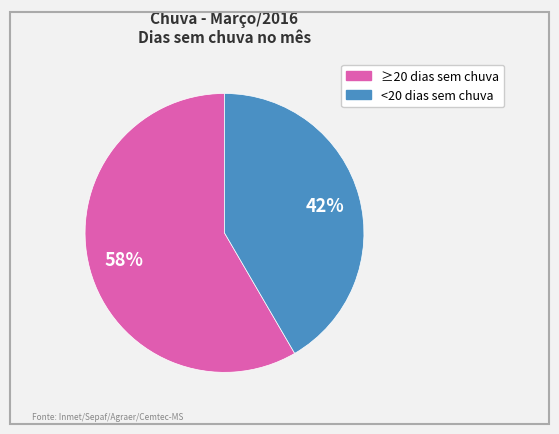

Which category has the smallest portion of the pie?

<20 dias sem chuva